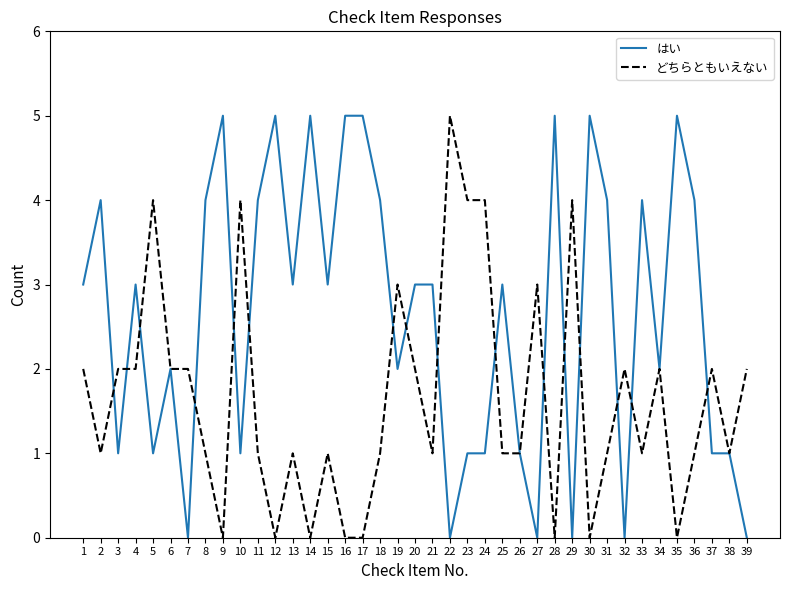

What is the total value across all series at 4?

5